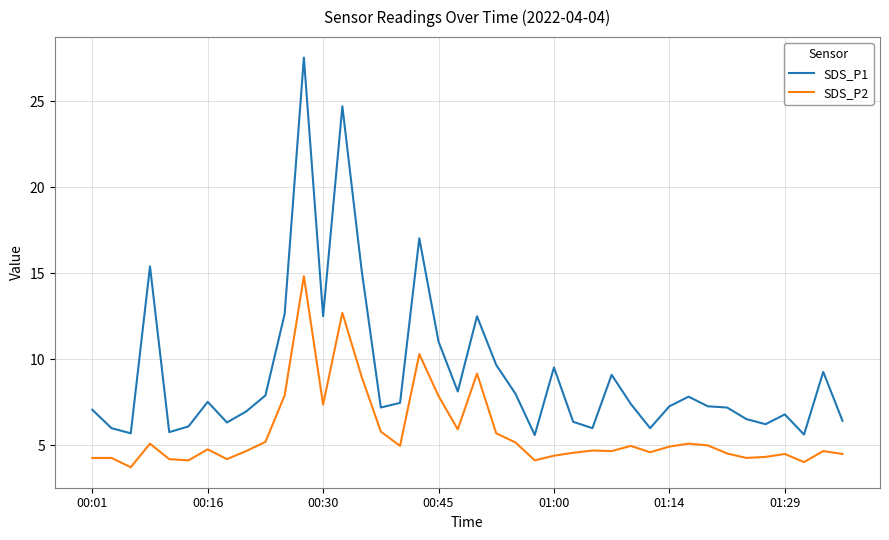

What is the highest value of the SDS_P2 series?

14.8